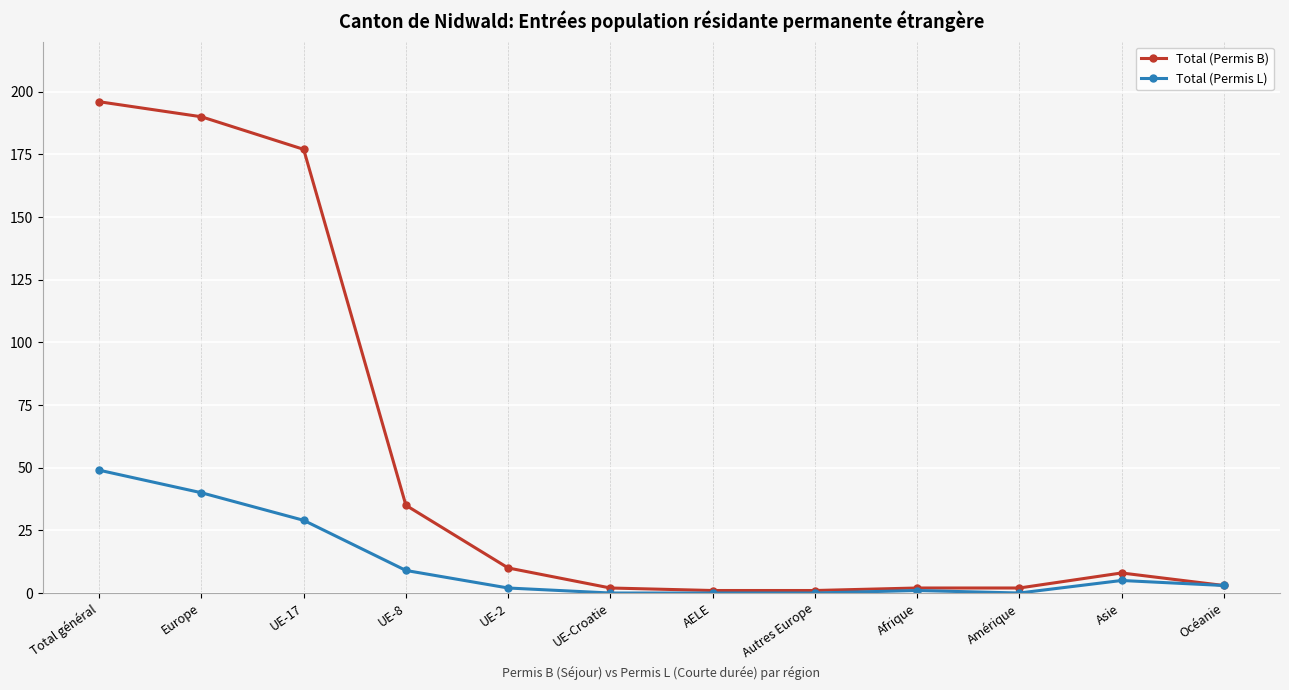

Reading left to right, extract all data points from this chart.

Total (Permis B): 196	190	177	35	10	2	1	1	2	2	8	3
Total (Permis L): 49	40	29	9	2	0	0	0	1	0	5	3